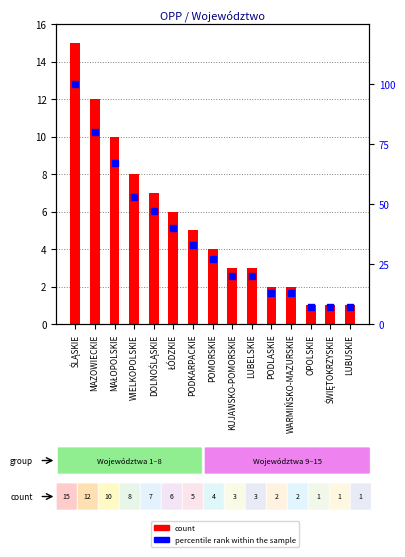

Which series contains the lowest Y value?

count